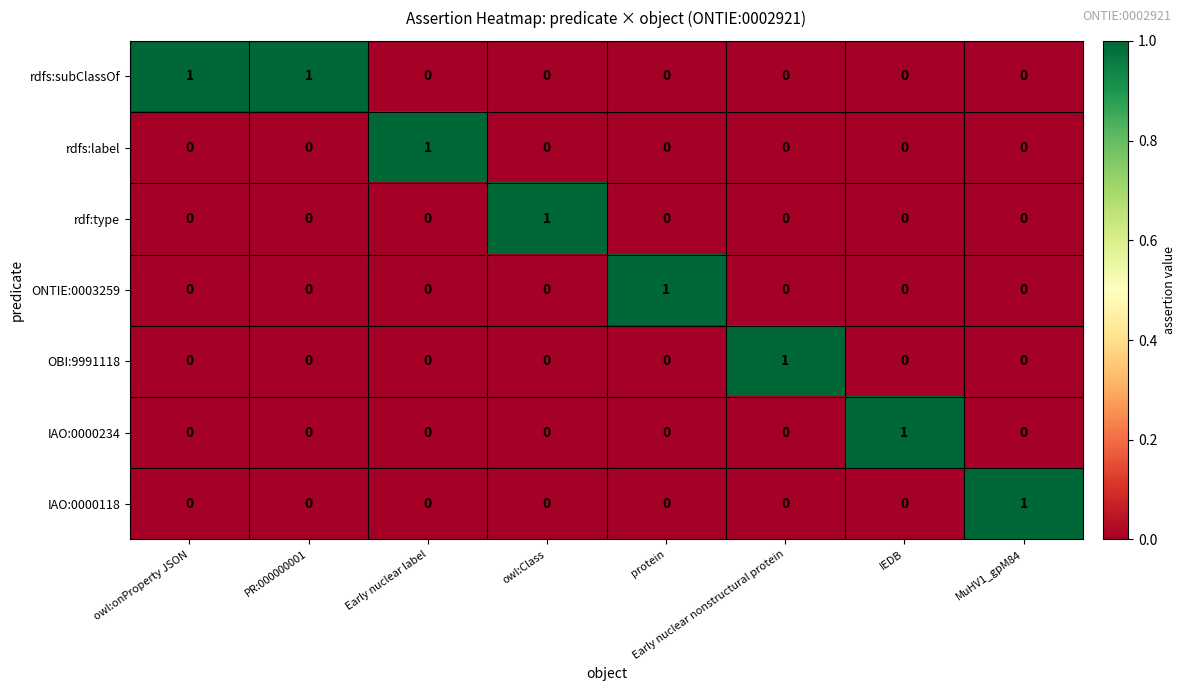

Which series has the largest total across all categories?

rdfs:subClassOf